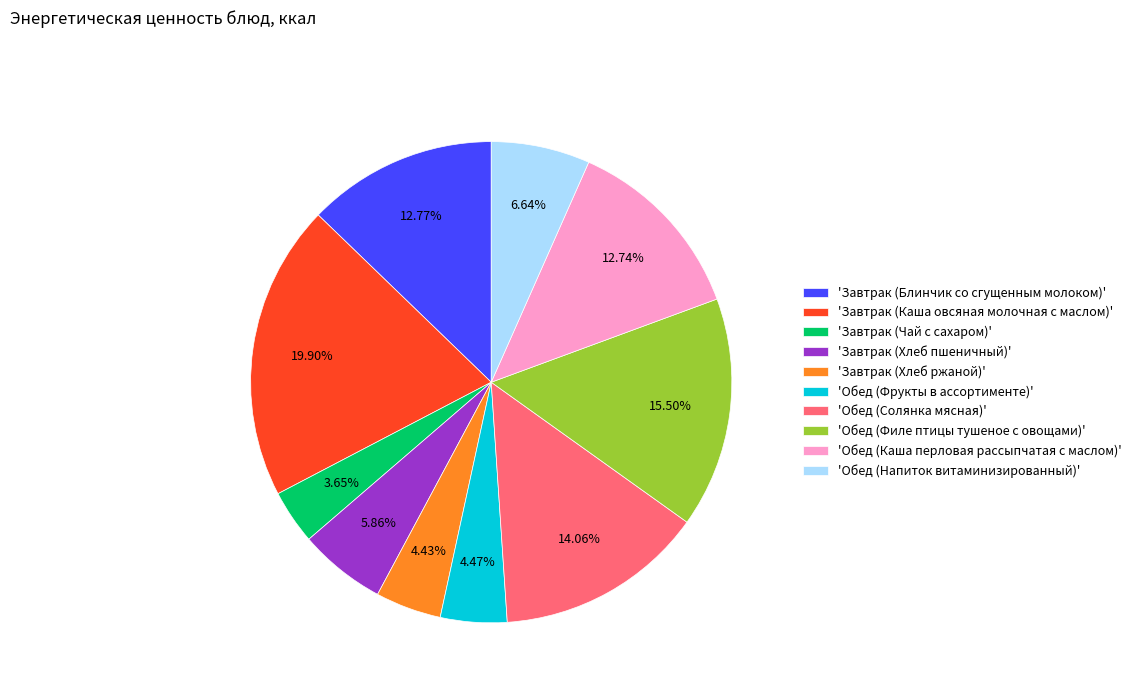

Between 'Обед (Напиток витаминизированный)' and 'Завтрак (Блинчик со сгущенным молоком)', which is larger?

'Завтрак (Блинчик со сгущенным молоком)'